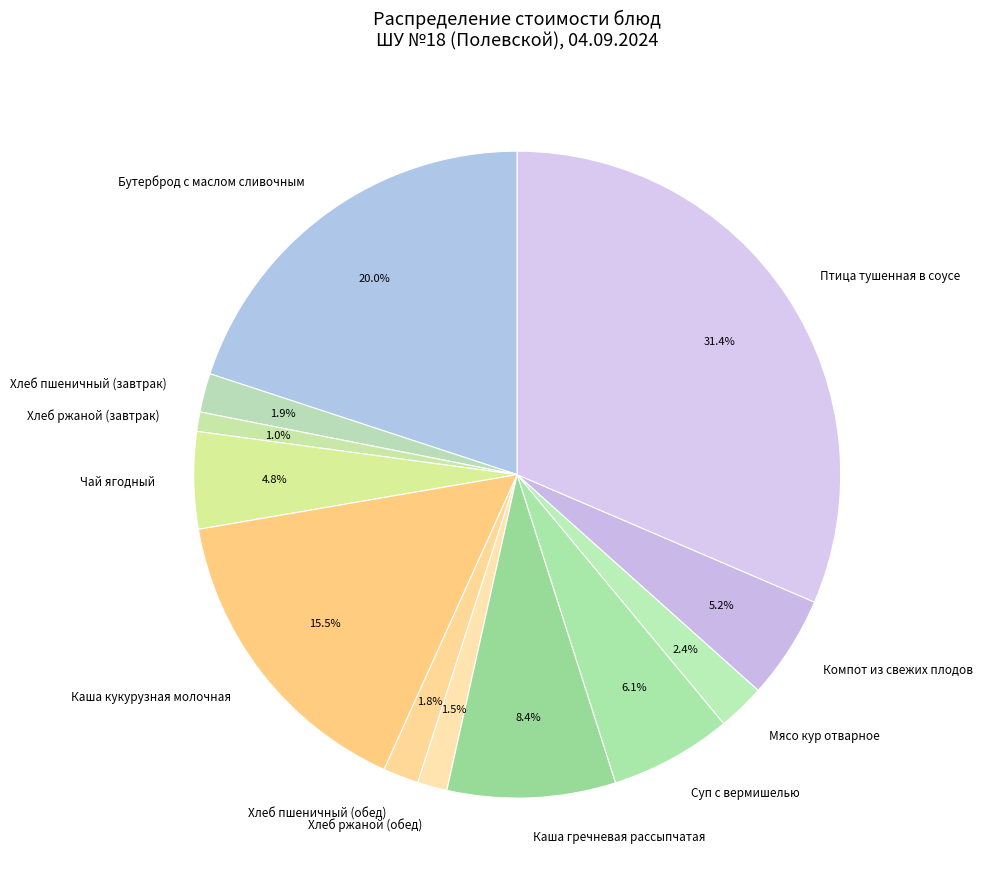

Which slice is the largest?

Птица тушенная в соусе